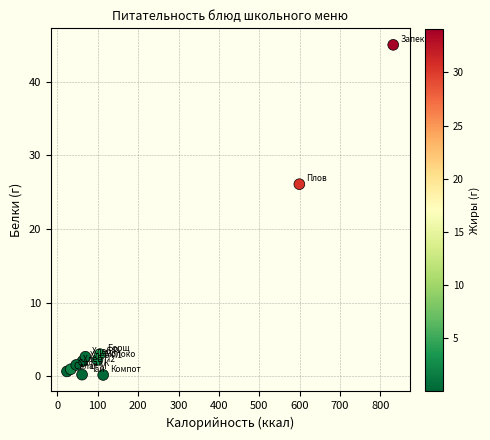

What Y value in the scatter plot is closest to 22?

26.1